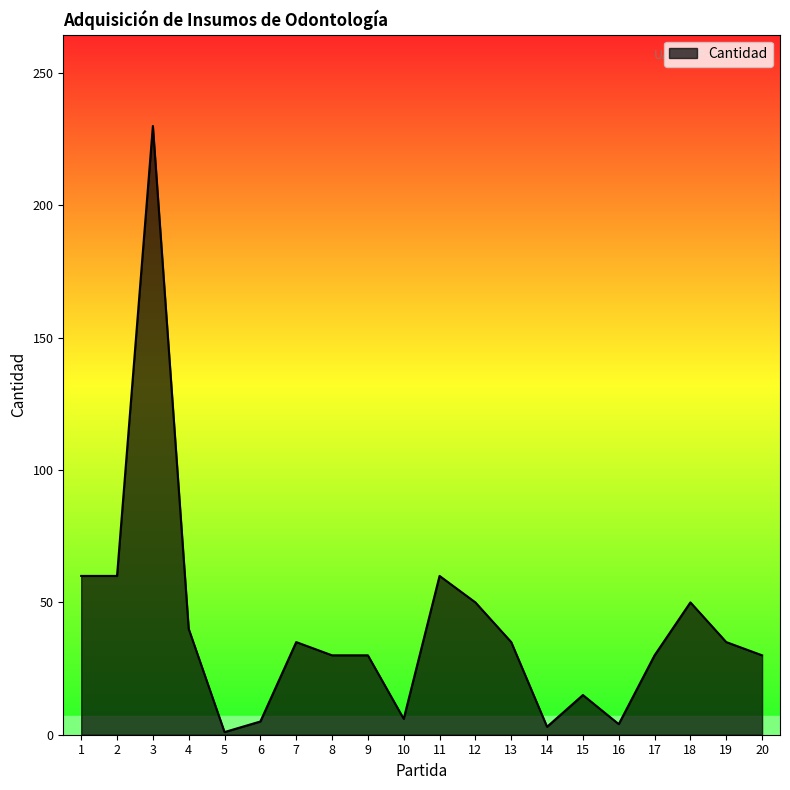

Read the value at 19.

35